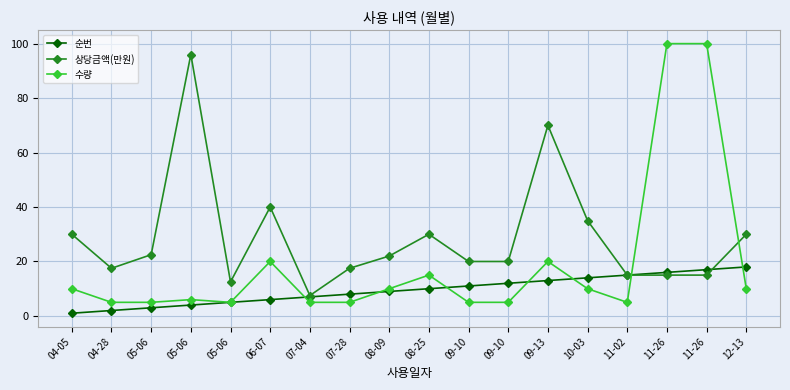

Reading right to left, list all the values displayed in this chart.

순번: 12-13=18.0	11-26=17.0	11-26=16.0	11-02=15.0	10-03=14.0	09-13=13.0	09-10=12.0	09-10=11.0	08-25=10.0	08-09=9.0	07-28=8.0	07-04=7.0	06-07=6.0	05-06=5.0	05-06=4.0	05-06=3.0	04-28=2.0	04-05=1.0
상당금액(만원): 12-13=30.0	11-26=15.0	11-26=15.0	11-02=15.0	10-03=35.0	09-13=70.0	09-10=20.0	09-10=20.0	08-25=30.0	08-09=22.0	07-28=17.5	07-04=7.5	06-07=40.0	05-06=12.5	05-06=96.0	05-06=22.5	04-28=17.5	04-05=30.0
수량: 12-13=10.0	11-26=100.0	11-26=100.0	11-02=5.0	10-03=10.0	09-13=20.0	09-10=5.0	09-10=5.0	08-25=15.0	08-09=10.0	07-28=5.0	07-04=5.0	06-07=20.0	05-06=5.0	05-06=6.0	05-06=5.0	04-28=5.0	04-05=10.0